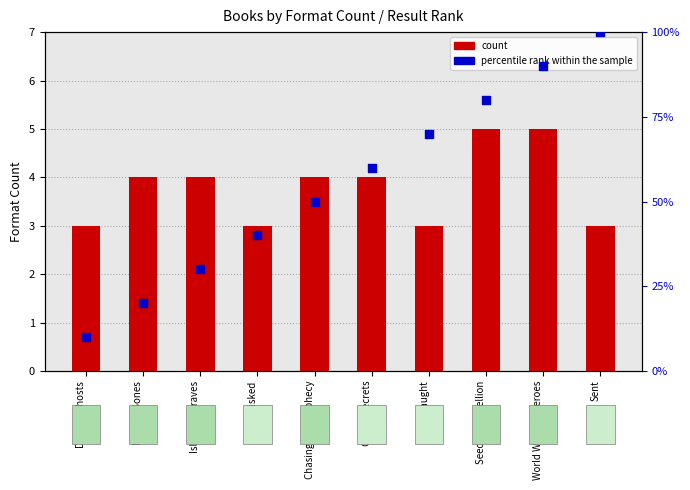

Is the value of count at Dragon Ghosts greater than the value of percentile rank within the sample at Dragon Bones?

No